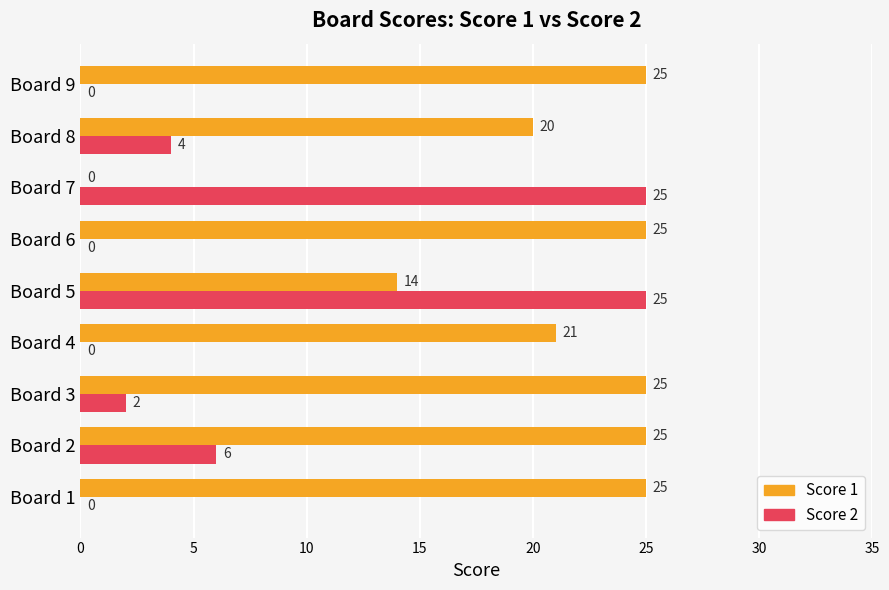

Count the number of data series in this chart.

2